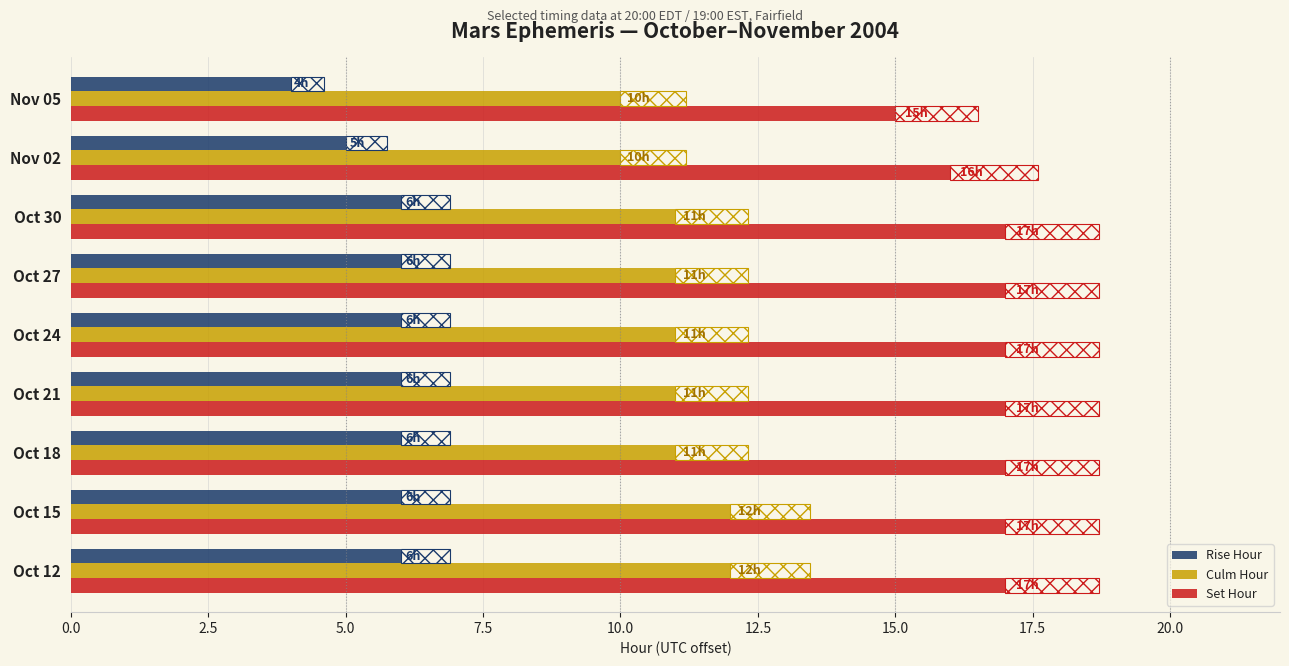

What is the average value of the Culm Hour series?

11